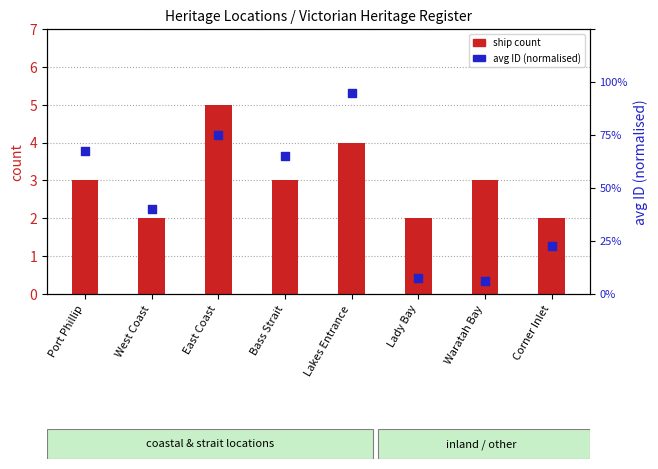

Which series contains the lowest Y value?

avg ID (normalised)